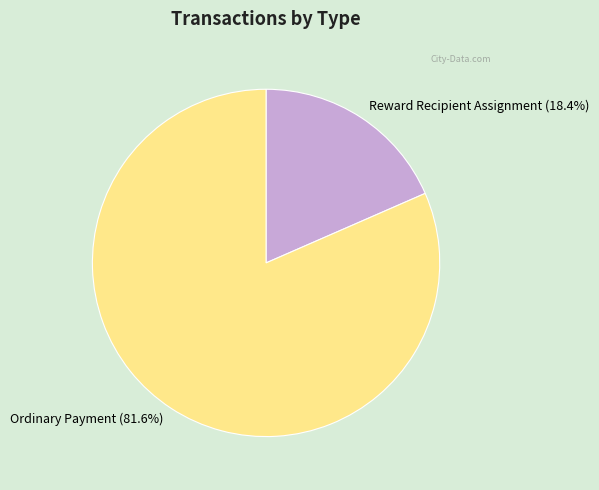

How many slices are in this pie chart?

2